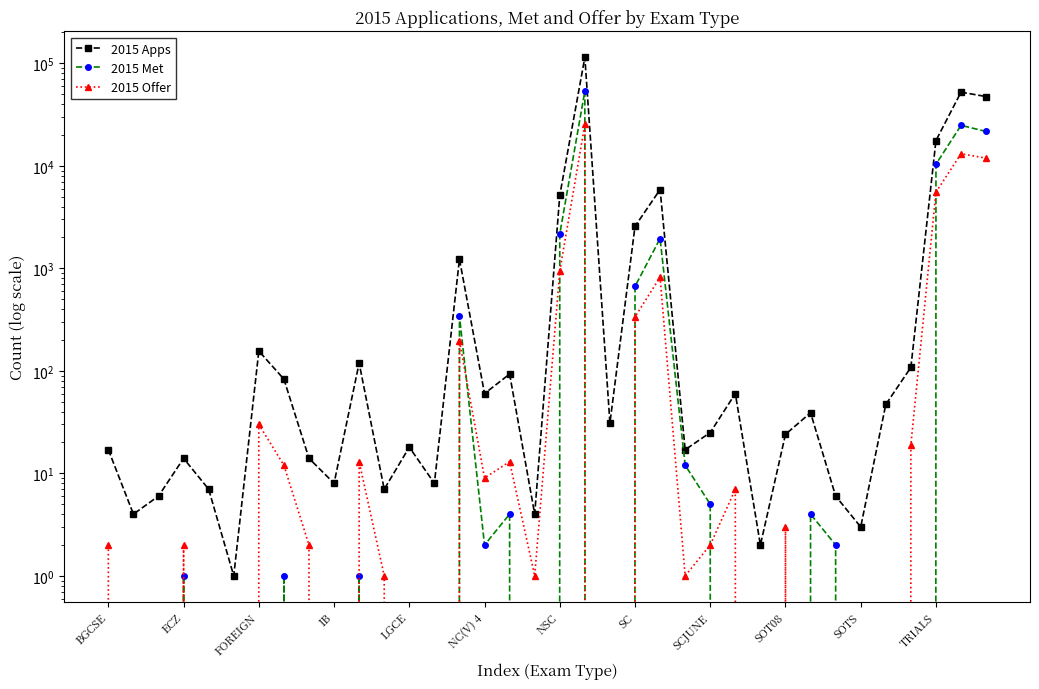

Does the chart display data point markers on the line(s)?

Yes